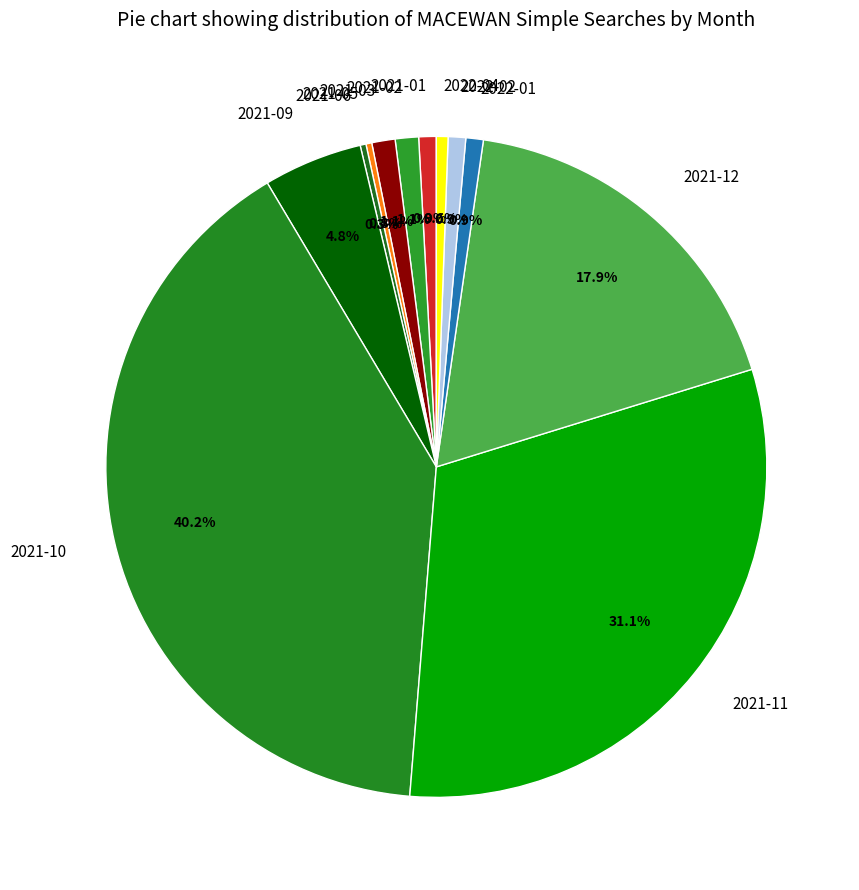

True or false: 2021-12 accounts for 27% of the total.

False